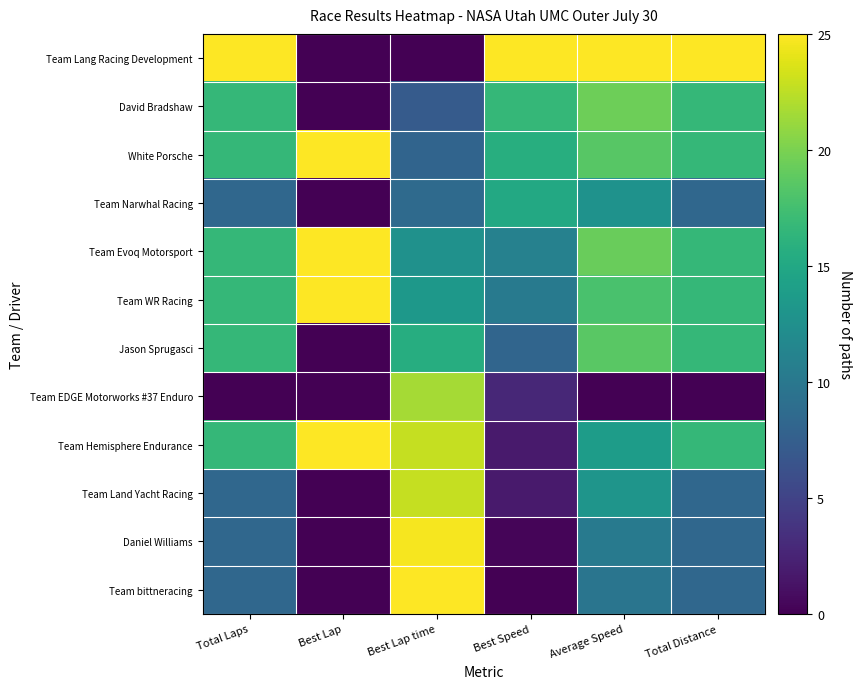

Reading left to right, extract all data points from this chart.

Team Lang Racing Development: Total Laps=25.0	Best Lap=0.0	Best Lap time=0.0	Best Speed=25.0	Average Speed=25.0	Total Distance=25.0
David Bradshaw: Total Laps=16.7	Best Lap=0.0	Best Lap time=7.2	Best Speed=16.6	Average Speed=19.5	Total Distance=16.7
White Porsche: Total Laps=16.7	Best Lap=25.0	Best Lap time=8.0	Best Speed=15.7	Average Speed=18.5	Total Distance=16.7
Team Narwhal Racing: Total Laps=8.3	Best Lap=0.0	Best Lap time=8.6	Best Speed=15.1	Average Speed=12.7	Total Distance=8.3
Team Evoq Motorsport: Total Laps=16.7	Best Lap=25.0	Best Lap time=12.7	Best Speed=11.0	Average Speed=19.3	Total Distance=16.7
Team WR Racing: Total Laps=16.7	Best Lap=25.0	Best Lap time=13.3	Best Speed=10.3	Average Speed=17.8	Total Distance=16.7
Jason Sprugasci: Total Laps=16.7	Best Lap=0.0	Best Lap time=15.6	Best Speed=8.2	Average Speed=18.6	Total Distance=16.7
Team EDGE Motorworks #37 Enduro: Total Laps=0.0	Best Lap=0.0	Best Lap time=21.6	Best Speed=2.8	Average Speed=0.0	Total Distance=0.0
Team Hemisphere Endurance: Total Laps=16.7	Best Lap=25.0	Best Lap time=22.8	Best Speed=1.8	Average Speed=13.9	Total Distance=16.7
Team Land Yacht Racing: Total Laps=8.3	Best Lap=0.0	Best Lap time=22.8	Best Speed=1.8	Average Speed=13.0	Total Distance=8.3
Daniel Williams: Total Laps=8.3	Best Lap=0.0	Best Lap time=24.6	Best Speed=0.3	Average Speed=10.2	Total Distance=8.3
Team bittneracing: Total Laps=8.3	Best Lap=0.0	Best Lap time=25.0	Best Speed=0.0	Average Speed=9.7	Total Distance=8.3